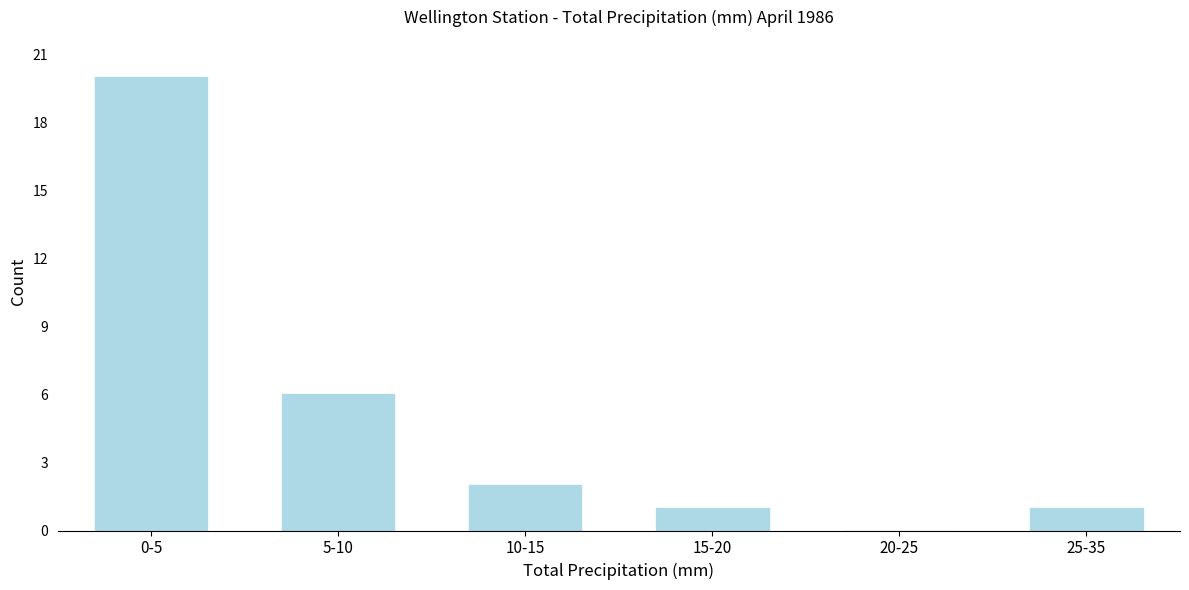

Which has a higher value, 15-20 or 5-10?

5-10